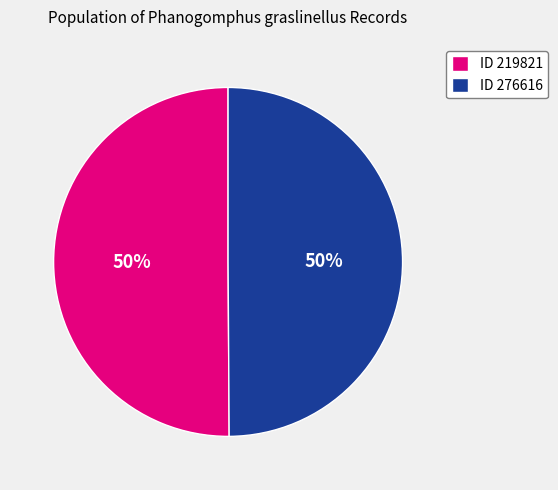

How many slices are in this pie chart?

2